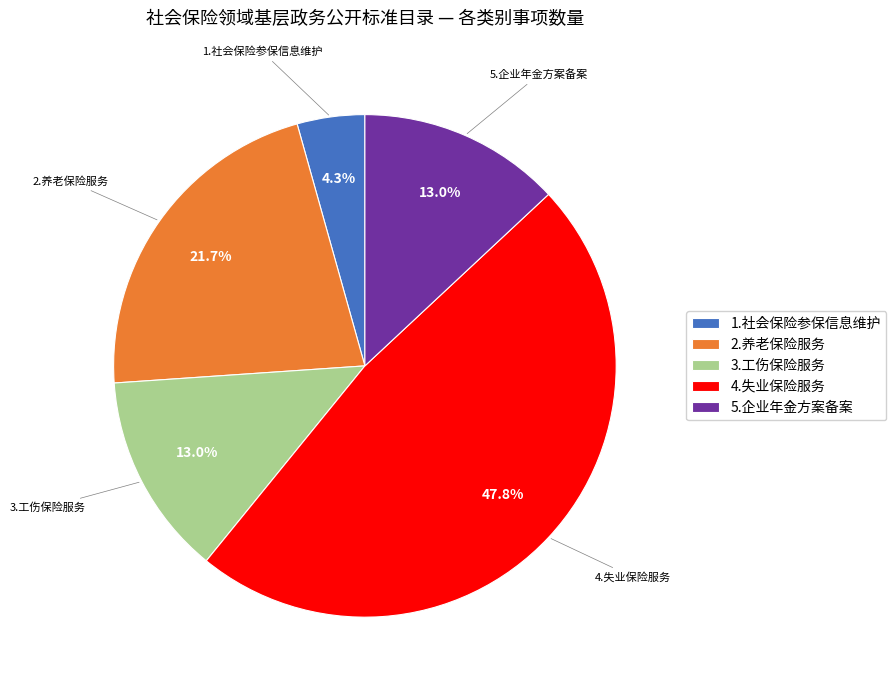

Is it true that 4.失业保险服务 is 62% of the pie?

False